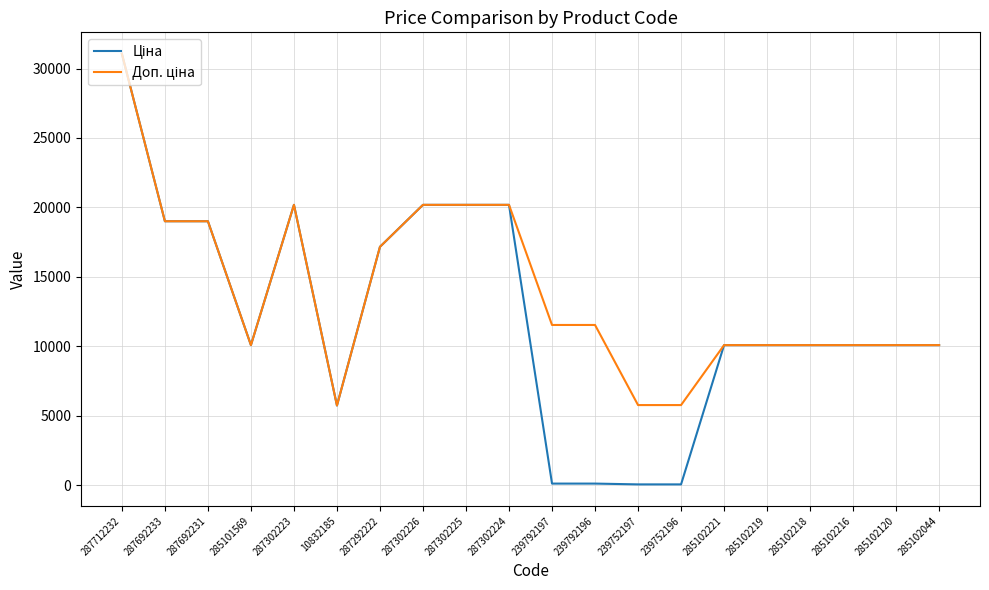

What is the total value across all series at 285101569?

20171.6